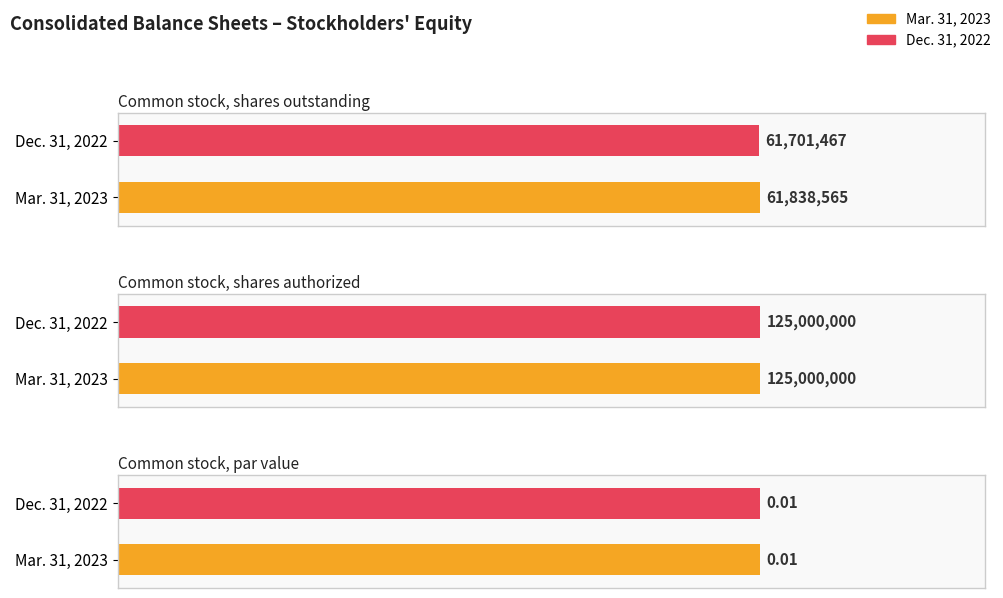

How many bars are there in total?

6